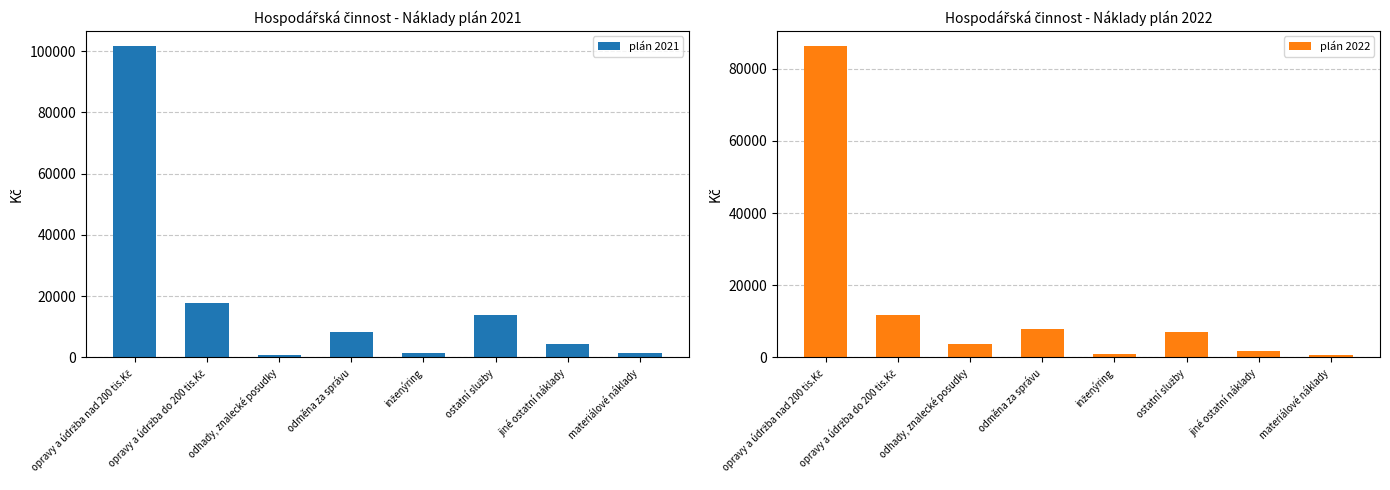

What is the sum of all plán 2021 values?

149628.2